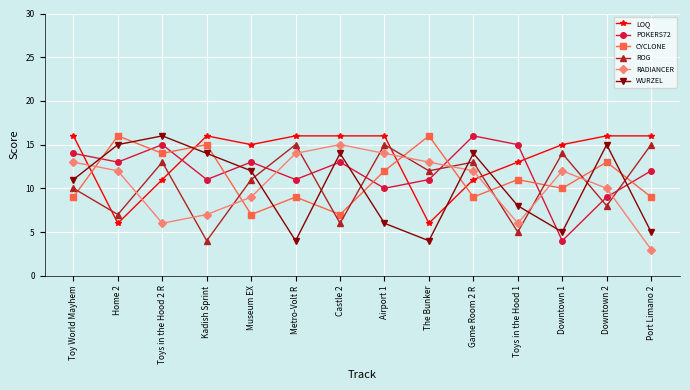

How many lines are shown in the chart?

6